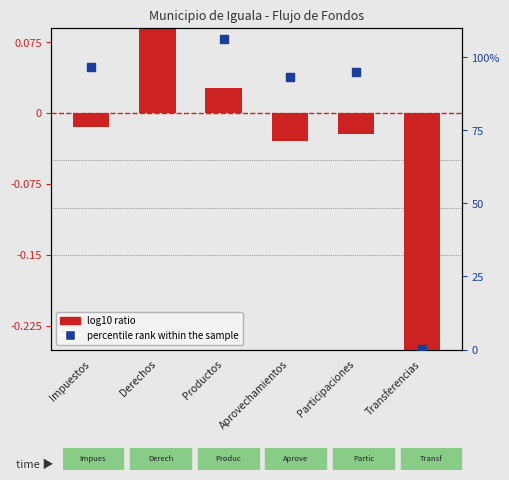

Which series has the largest total across all categories?

percentile rank within the sample